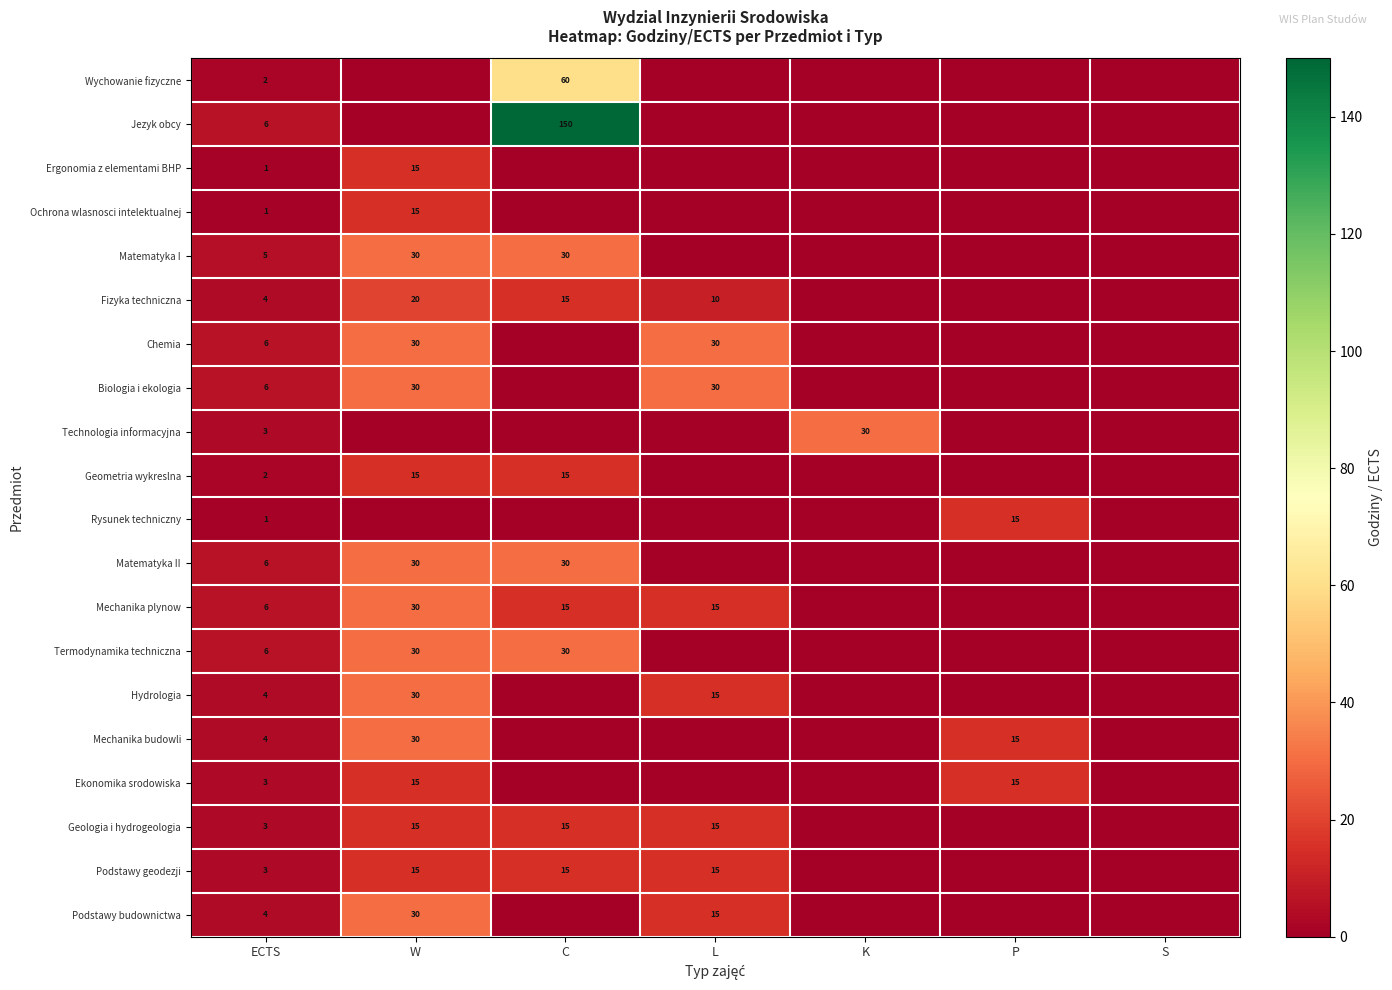

Is it true that Podstawy geodezji equals 8 at W?

False